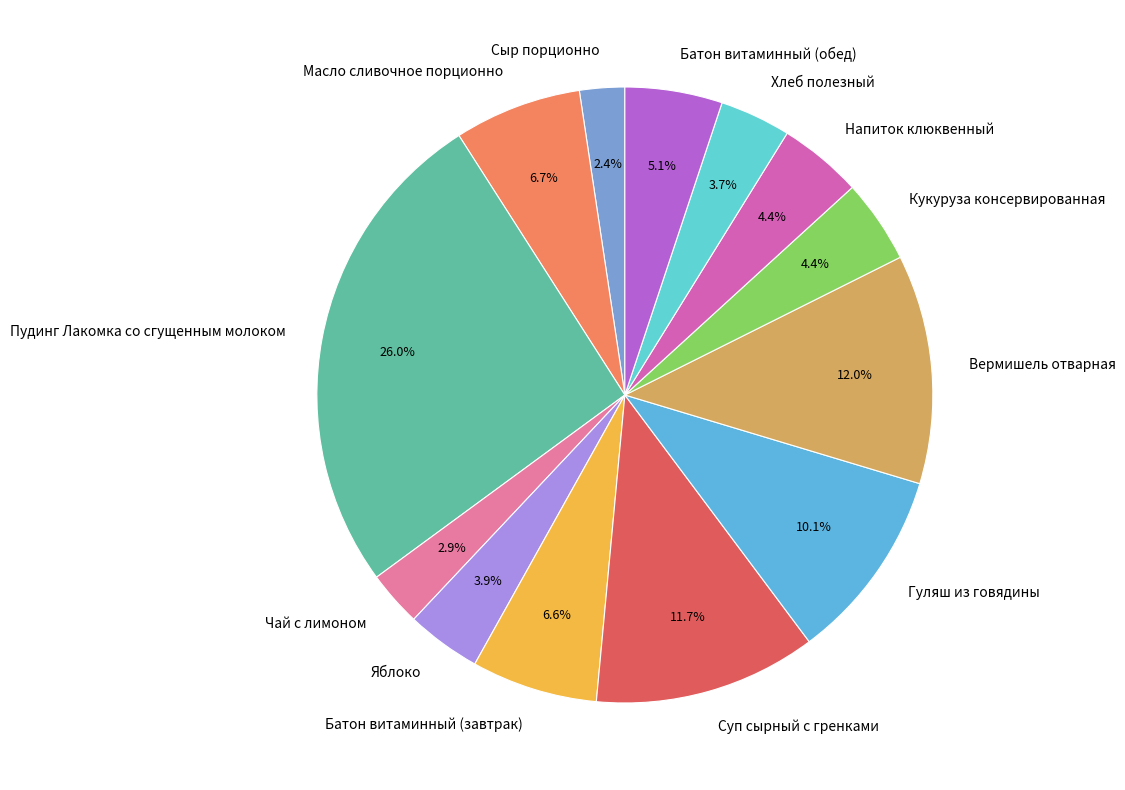

What is the ratio of the value at Кукуруза консервированная to the value at Суп сырный с гренками?

0.4